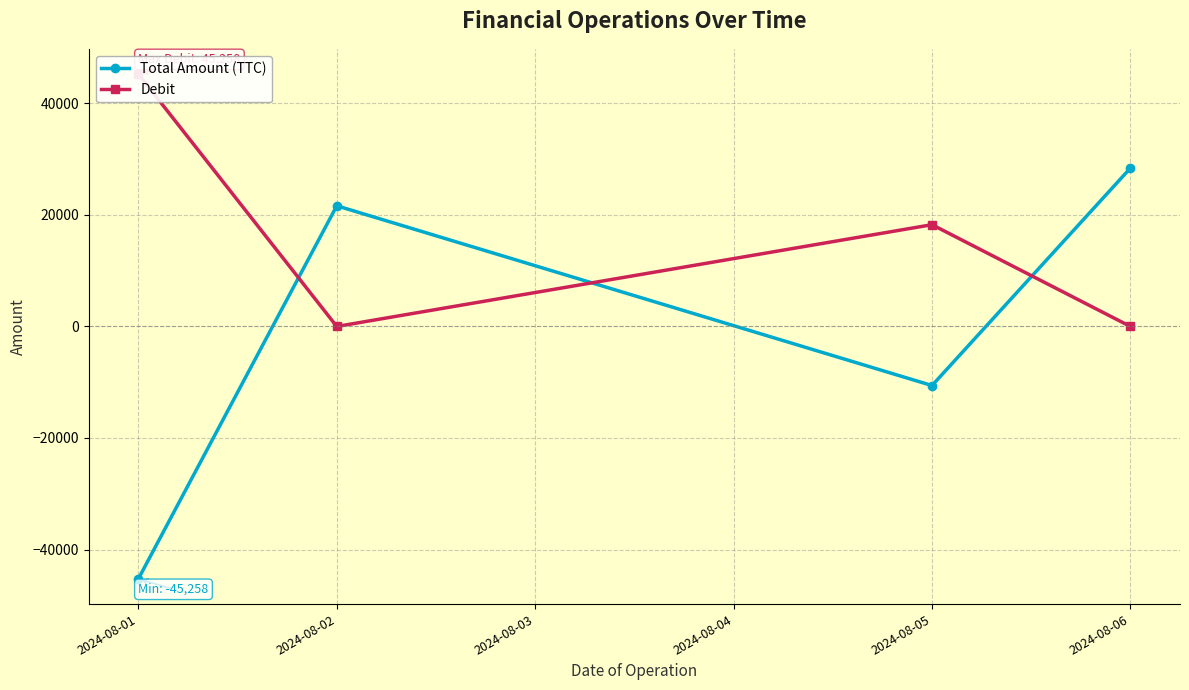

What is the value of the Total Amount (TTC) point at the 1st from the left?

-45257.6